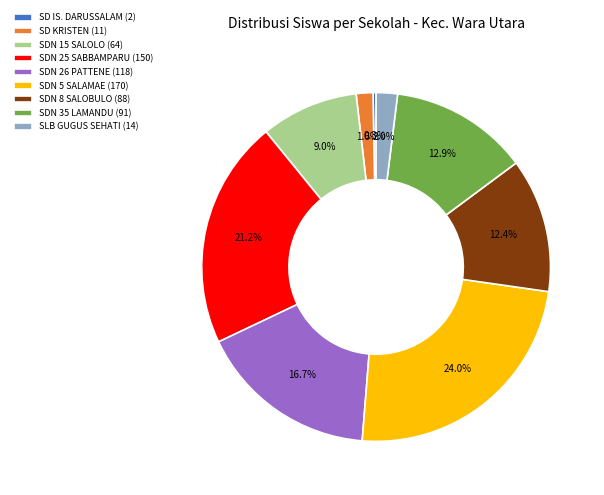

Which has a higher value, SD KRISTEN (11) or SDN 8 SALOBULO (88)?

SDN 8 SALOBULO (88)